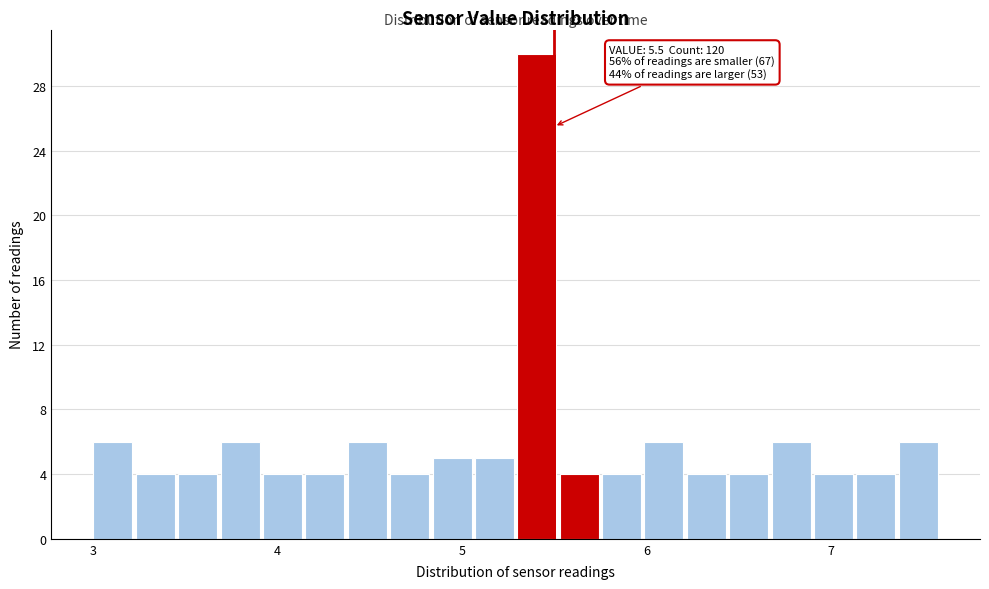

Around what value on the x-axis is the tallest bar? Give the approximate position of its centre, as read against the axis.

5.4